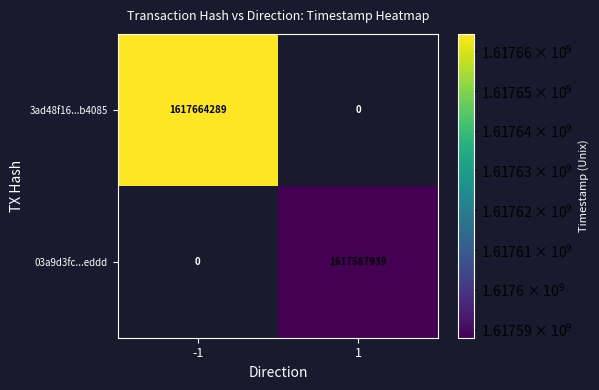

What is the difference between the maximum and minimum values in the 3ad48f16...b4085 series?

1617664289